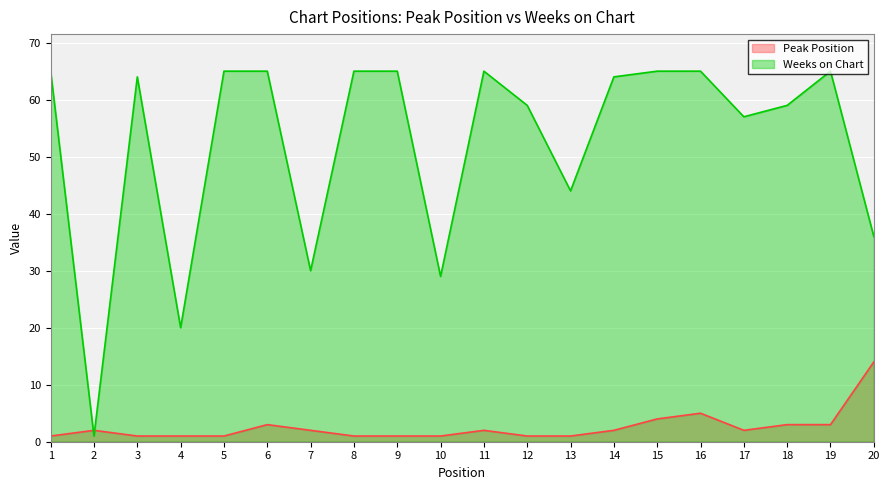

Count the number of categories in the chart.

20